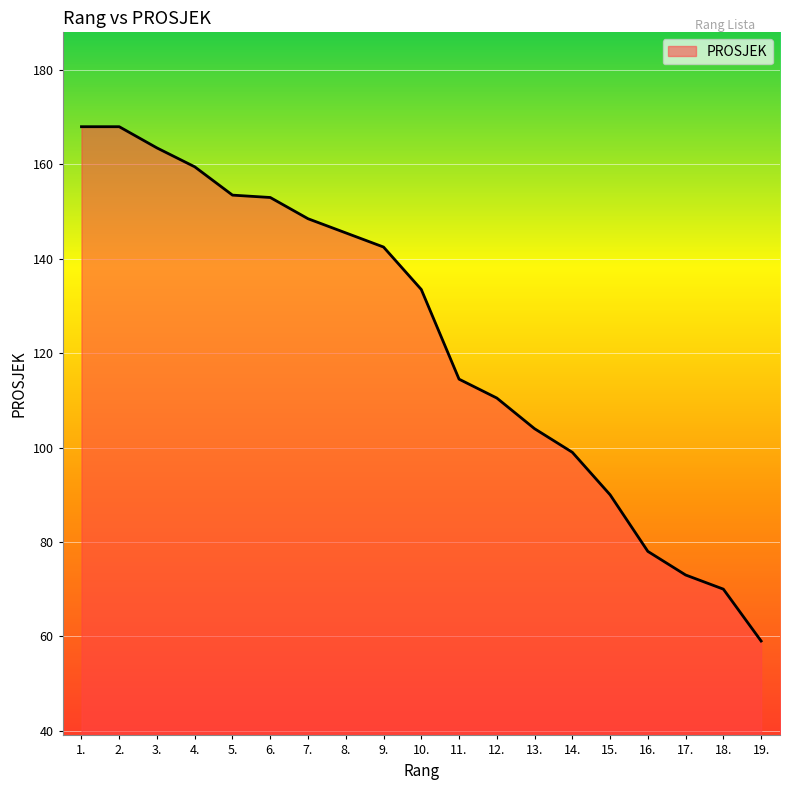

What position from the right is 1.?

19